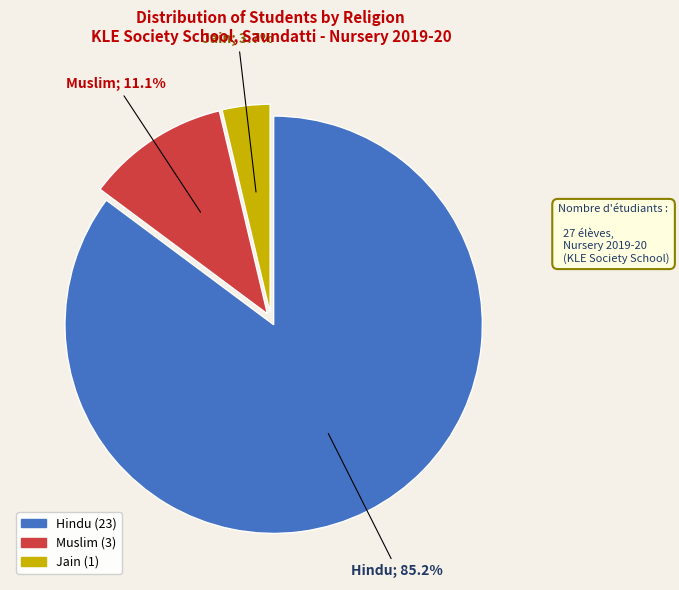

Does any single category account for the majority?

Yes